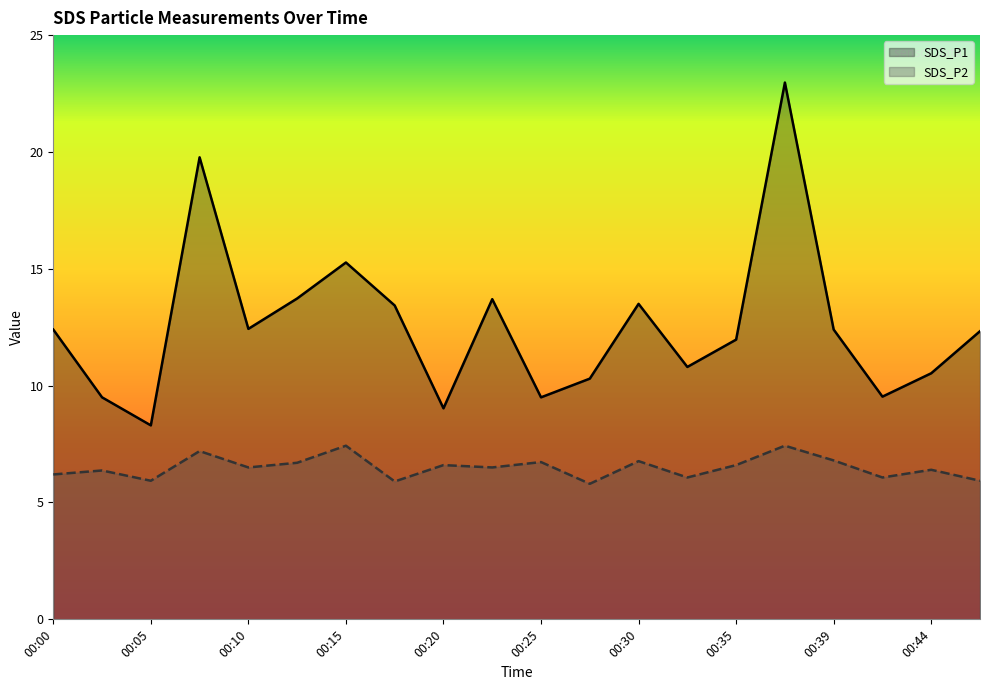

Is it true that SDS_P1 equals 13.5 at 00:30?

True